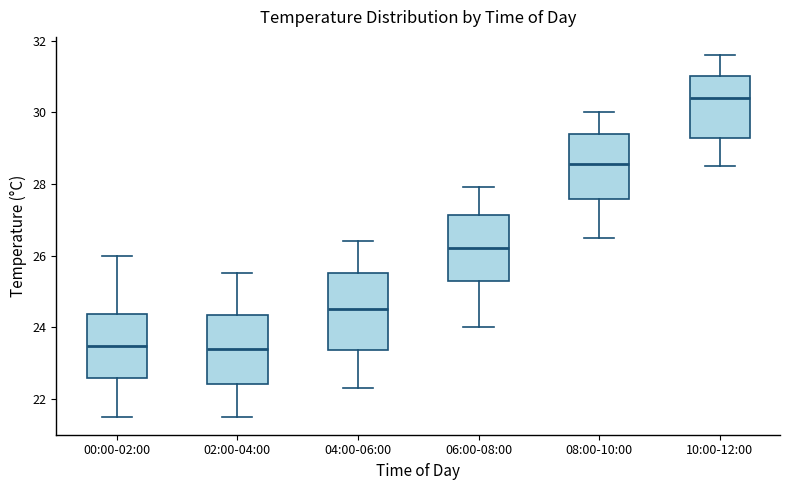

Reading left to right, read every box against the y-axis: the position of its median line, the range the box covers, and the ends of its whiskers. The values are not printed on the chart, so give them approximately, as read against the axis.

00:00-02:00: median 23.4, box 22.6 to 24.4, whiskers 21.6 to 26.0
02:00-04:00: median 23.4, box 22.4 to 24.4, whiskers 21.6 to 25.6
04:00-06:00: median 24.6, box 23.4 to 25.6, whiskers 22.4 to 26.4
06:00-08:00: median 26.2, box 25.4 to 27.2, whiskers 24.0 to 28.0
08:00-10:00: median 28.6, box 27.6 to 29.4, whiskers 26.6 to 30.0
10:00-12:00: median 30.4, box 29.2 to 31.0, whiskers 28.6 to 31.6